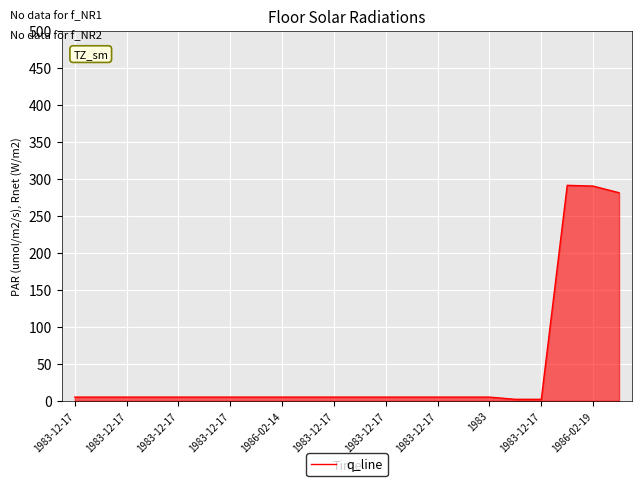

What is the difference between the maximum and minimum values?

289